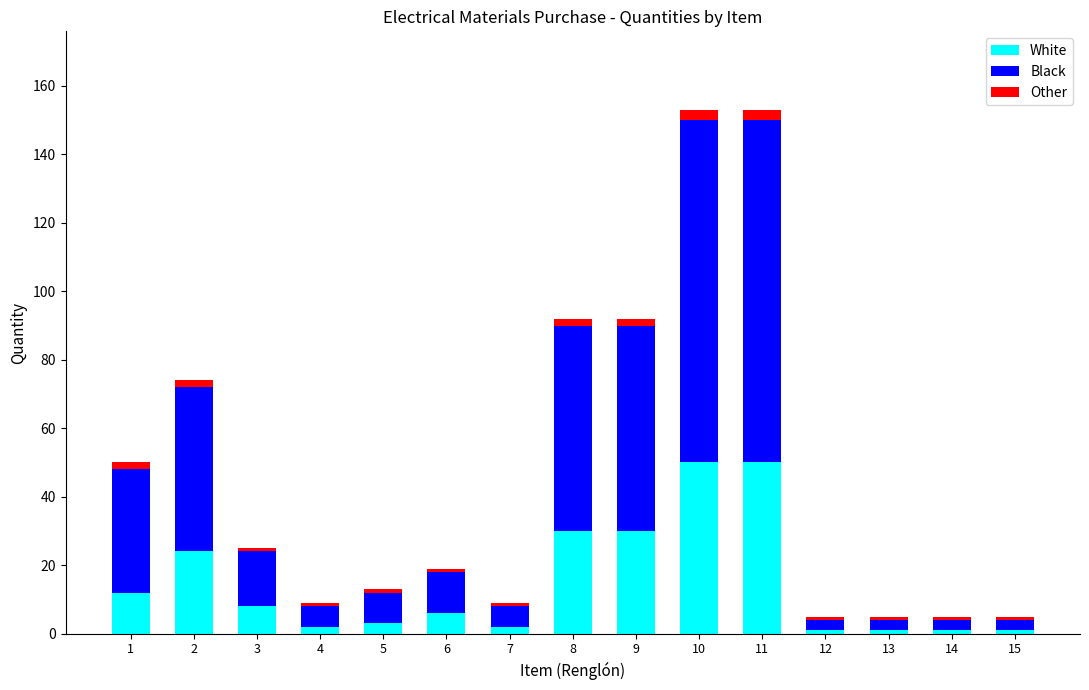

What is the value of the White bar at the 11th from the left?

50